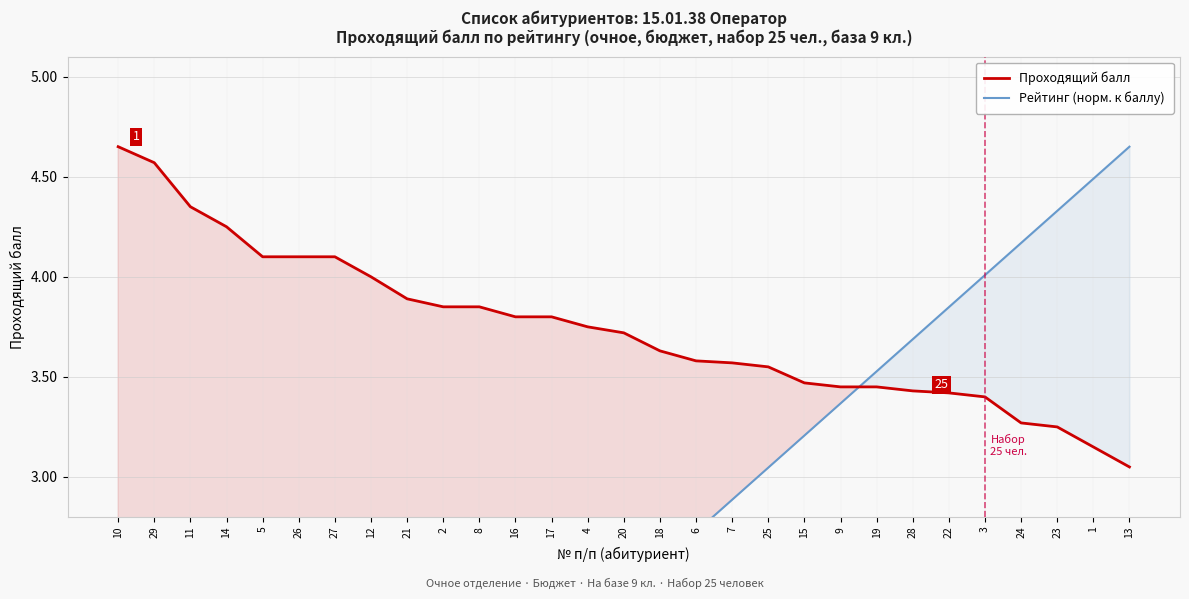

Reading left to right, extract all data points from this chart.

Проходящий балл: 4.7	4.6	4.3	4.2	4.1	4.1	4.1	4.0	3.9	3.9	3.9	3.8	3.8	3.8	3.7	3.6	3.6	3.6	3.5	3.5	3.5	3.5	3.4	3.4	3.4	3.3	3.2	3.1	3.0
Рейтинг (норм. к баллу): 0.2	0.3	0.5	0.6	0.8	1.0	1.1	1.3	1.4	1.6	1.8	1.9	2.1	2.2	2.4	2.6	2.7	2.9	3.0	3.2	3.4	3.5	3.7	3.8	4.0	4.2	4.3	4.5	4.7